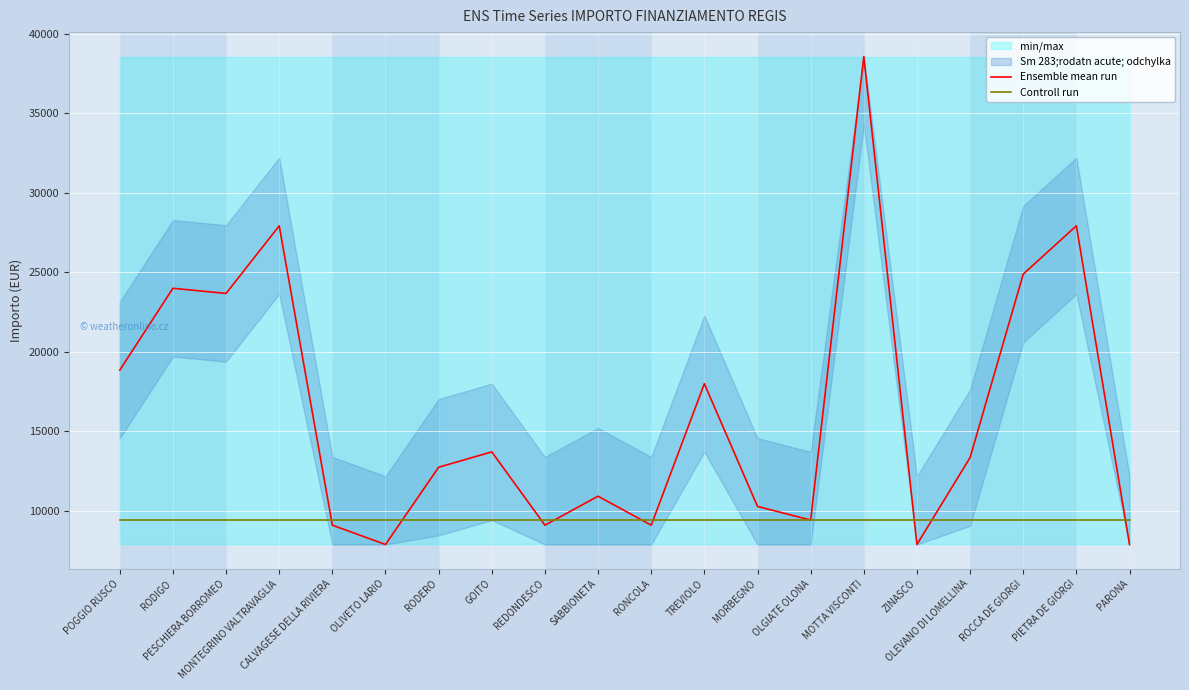

Rank the series by their maximum value, from lowest to highest.

Controll run, Ensemble mean run